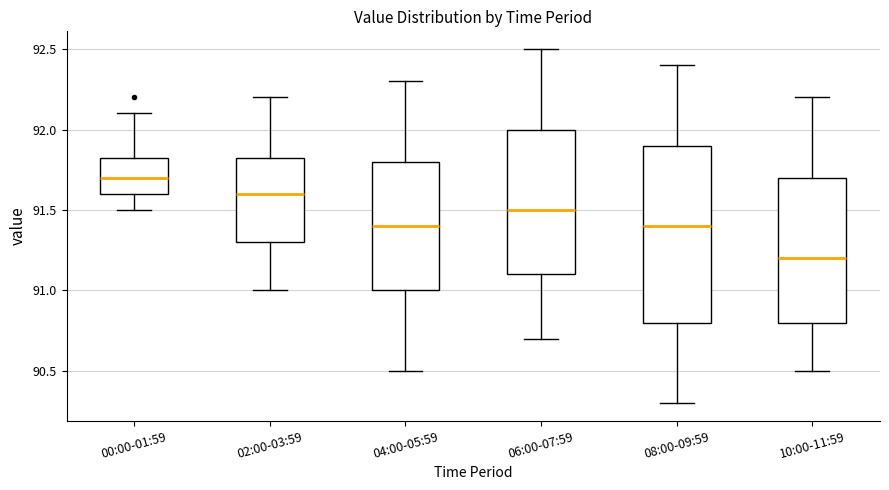

Comparing the boxes themselves (not the whiskers), which one is the tallest?

08:00-09:59